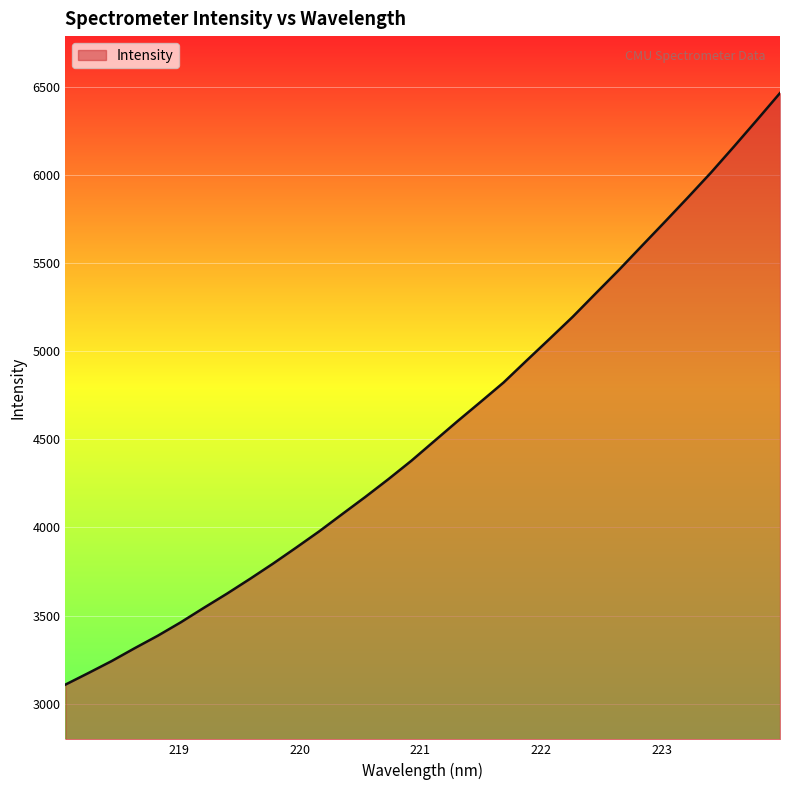

What is the difference between the maximum and minimum values?

3358.2